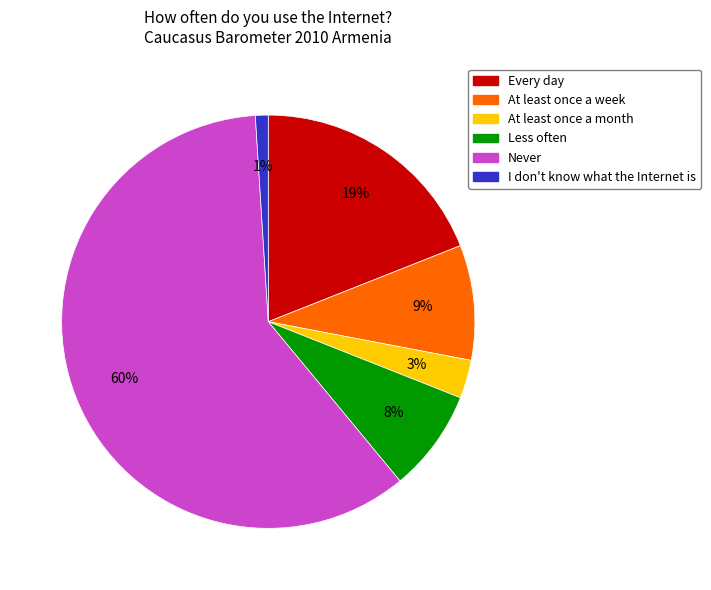

To the nearest percent, what percentage of the pie is Less often?

8%